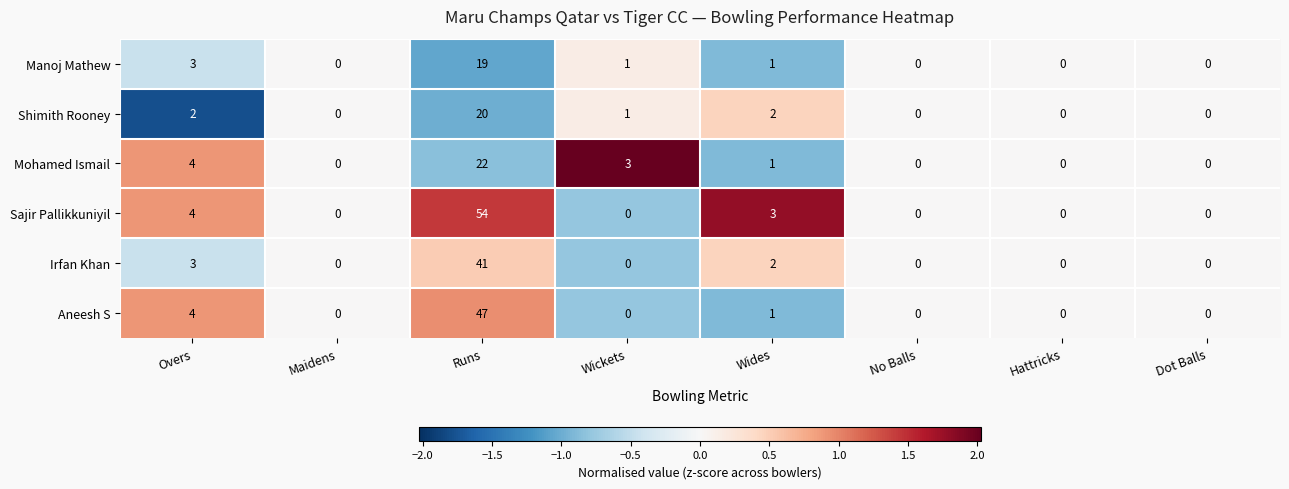

Which label corresponds to the largest value in the chart?

Runs